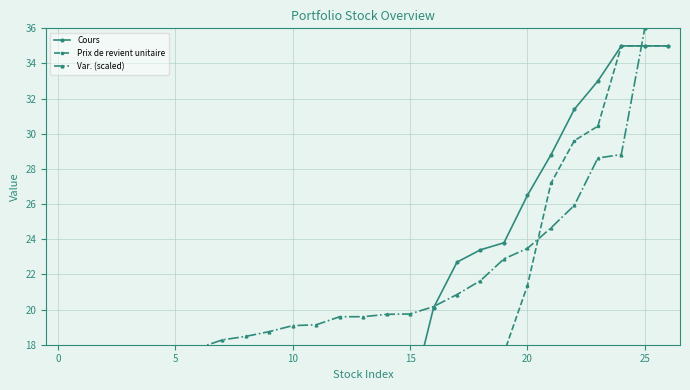

What is the average value of the Var. (scaled) series?

21.6